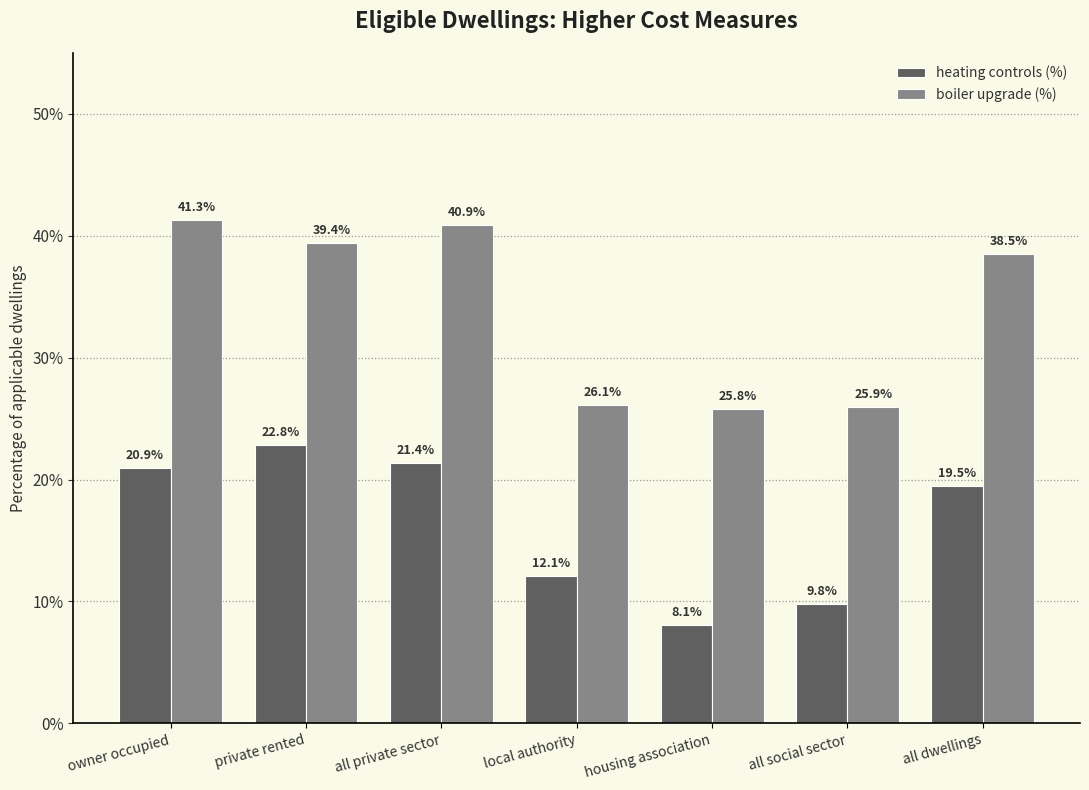

Which category has the highest value in the boiler upgrade (%) series?

owner occupied